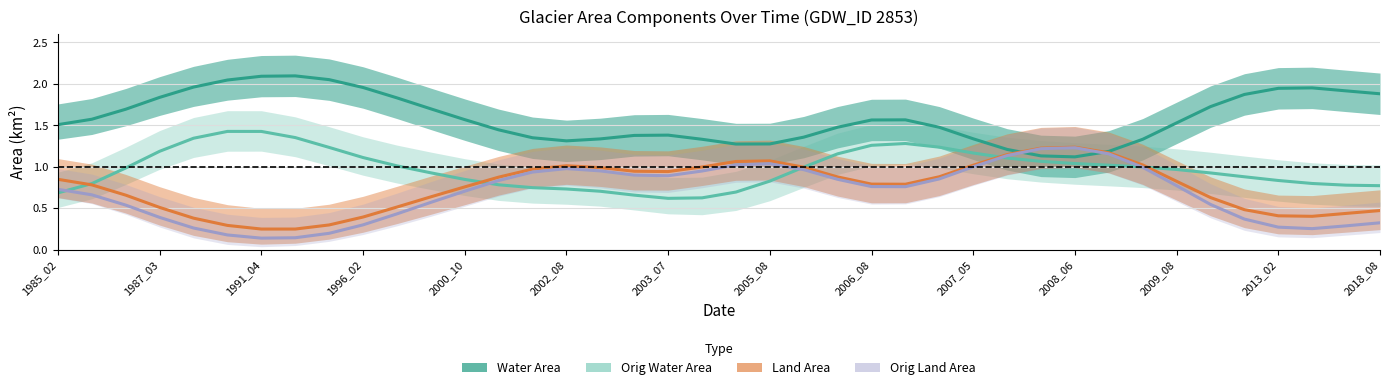

Which series has the largest total across all categories?

Water Area